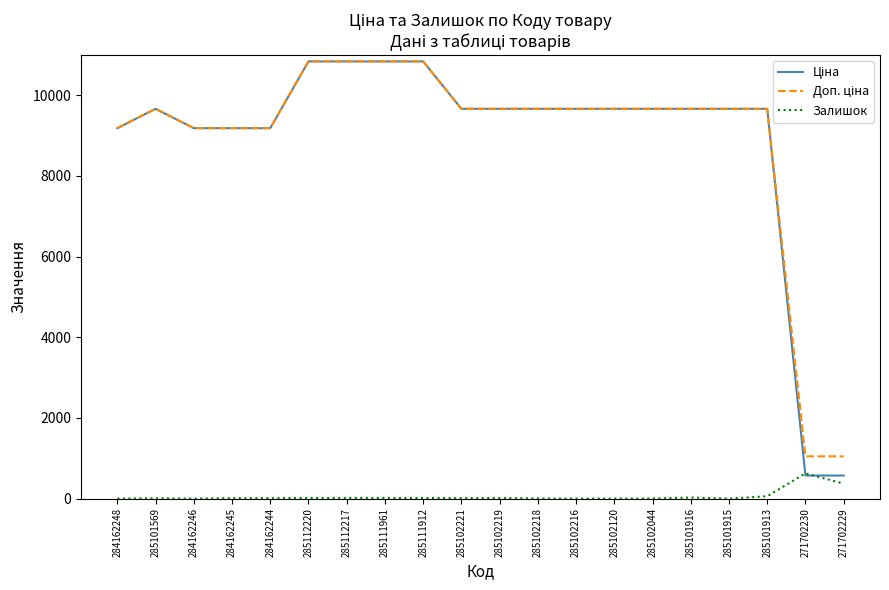

What is the highest value of the Залишок series?

626.0